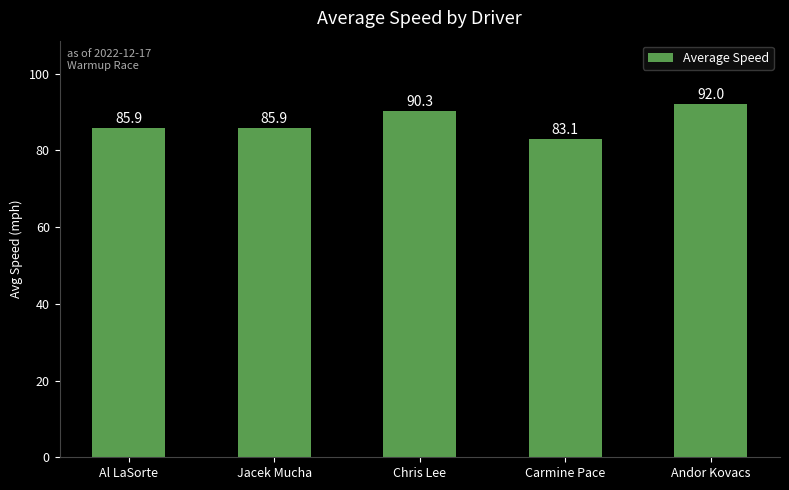

Reading left to right, extract all data points from this chart.

Al LaSorte=85.9	Jacek Mucha=85.9	Chris Lee=90.3	Carmine Pace=83.1	Andor Kovacs=92.0